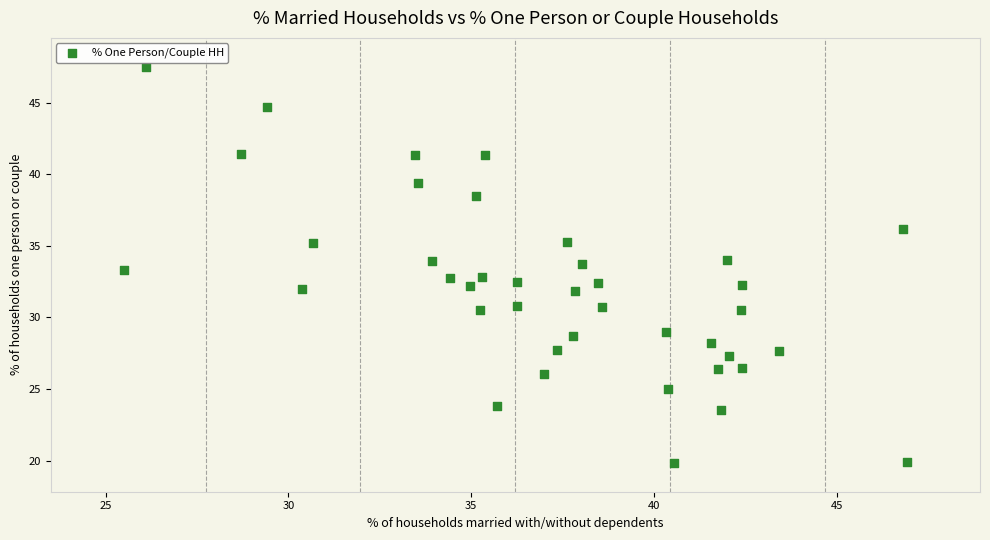

What is the range of Y values (max minus min)?

27.7